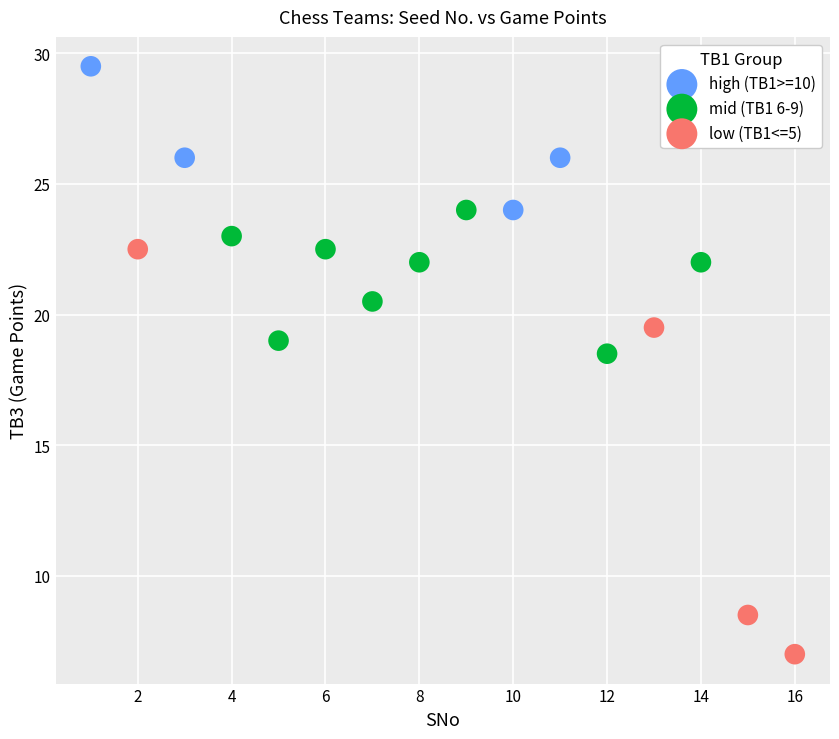

Which series reaches the maximum Y coordinate?

high (TB1>=10)